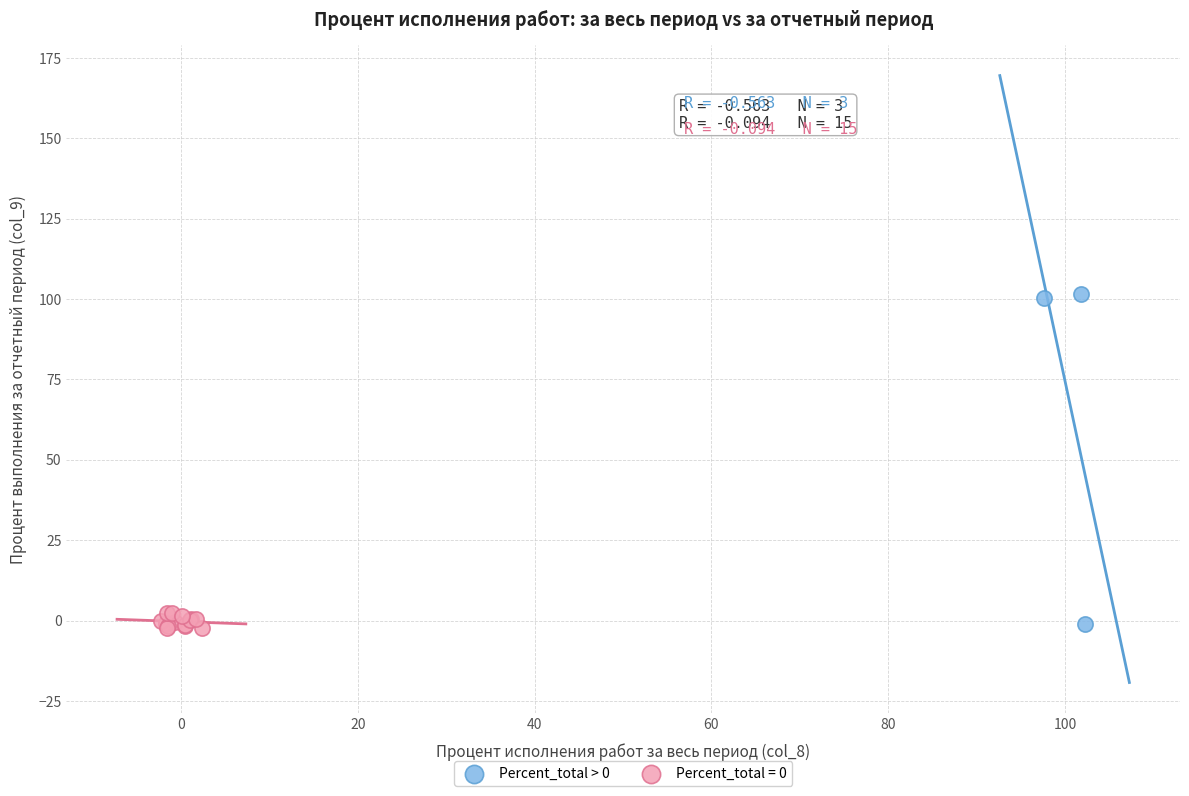

Which series has the largest Y range (max minus min)?

Percent_total > 0